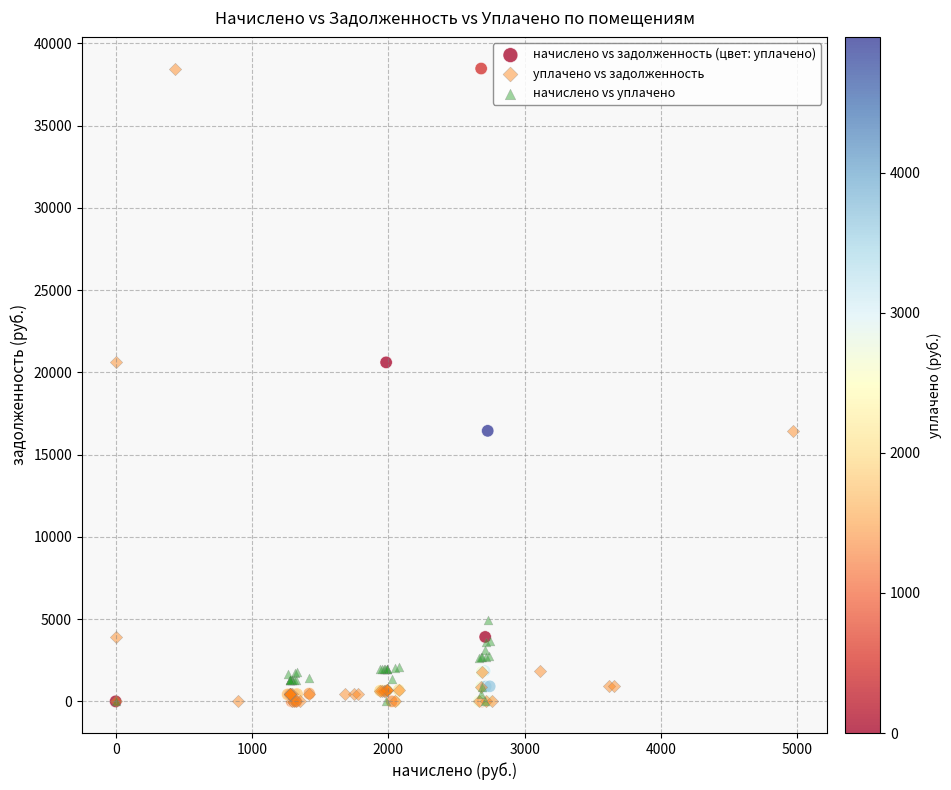

What are all the series names shown in the legend?

начислено vs задолженность (цвет: уплачено), уплачено vs задолженность, начислено vs уплачено